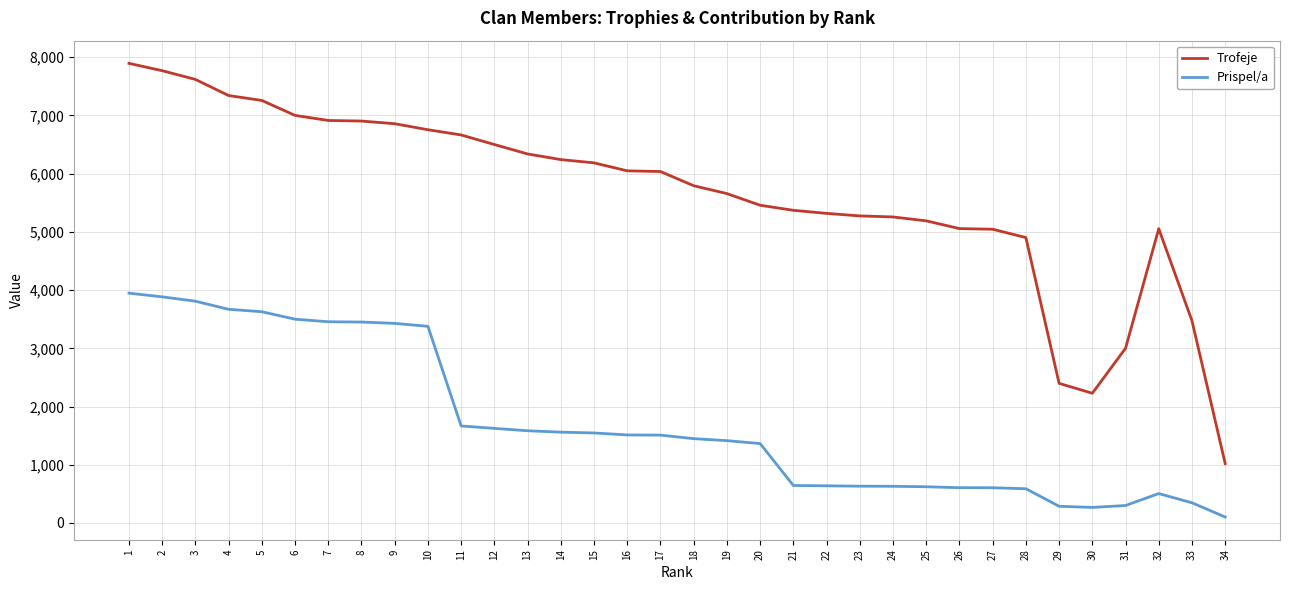

The value of Trofeje at 28 is 7591. True or false?

False